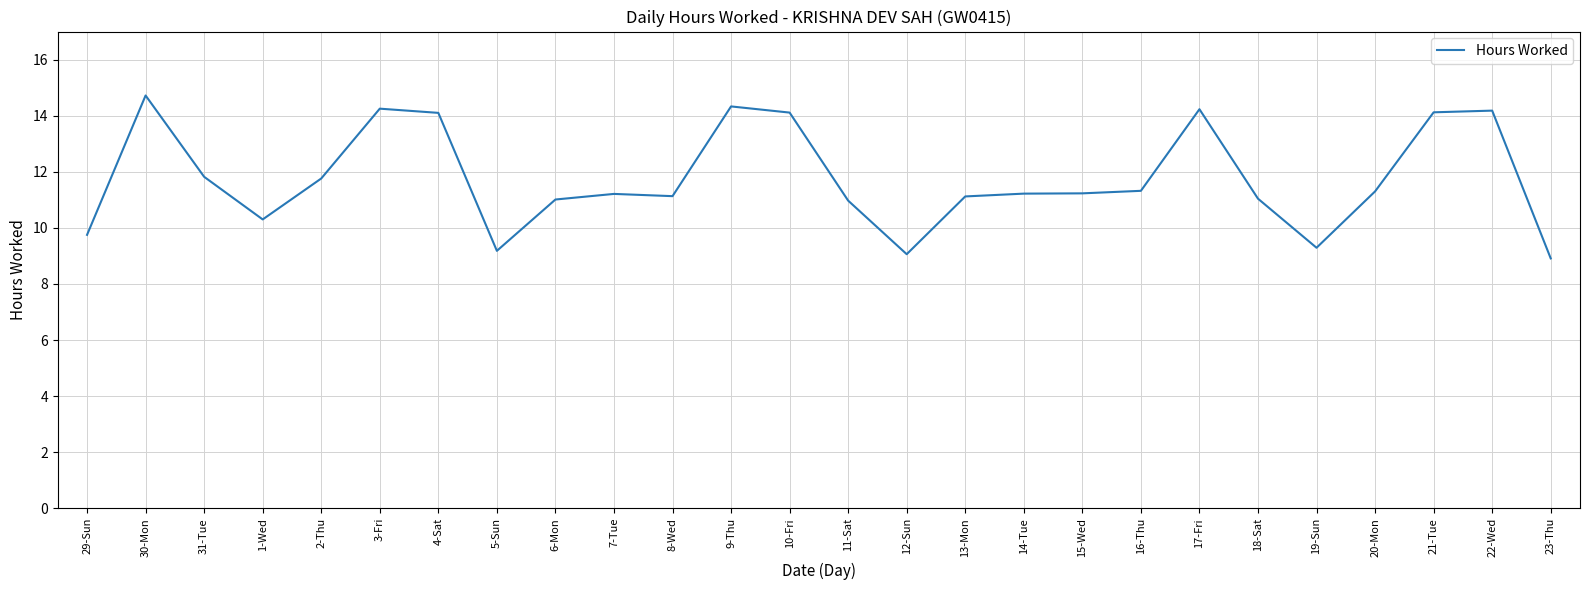

Is it true that the value at 19-Sun is 15.1?

False